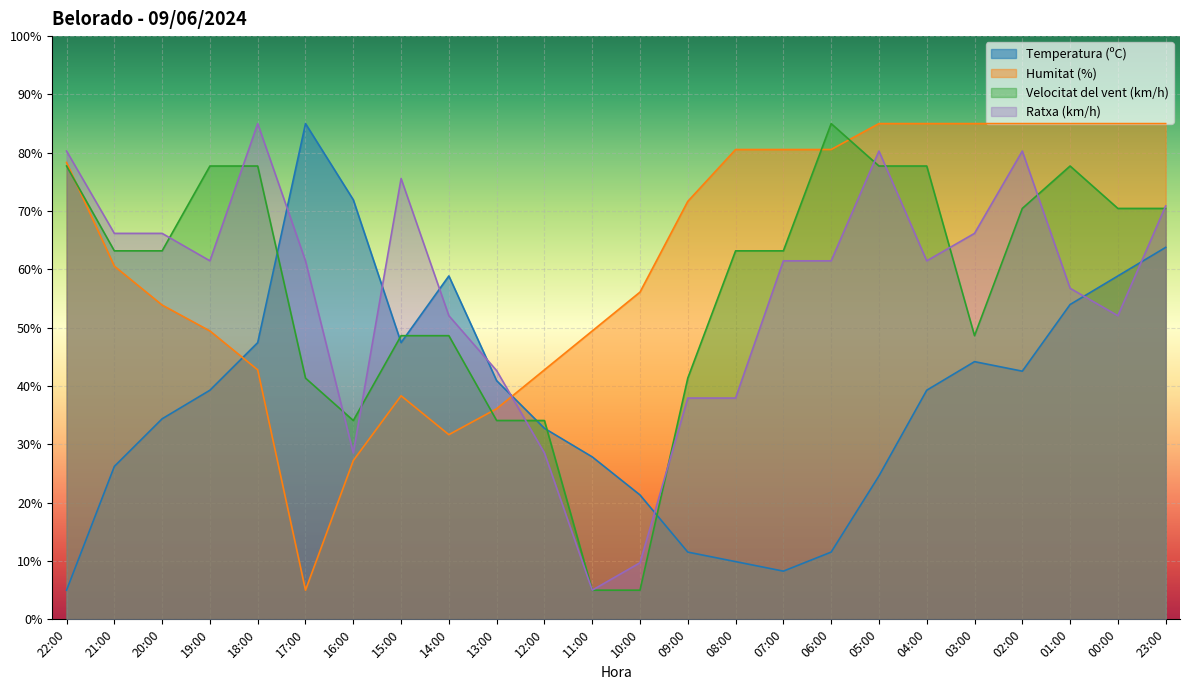

True or false: Temperatura (ºC) and Ratxa (km/h) intersect in this chart.

True